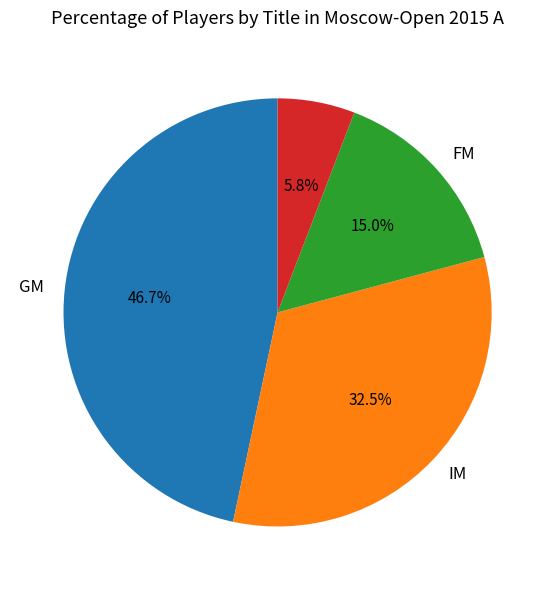

Is there a majority slice in this chart?

No